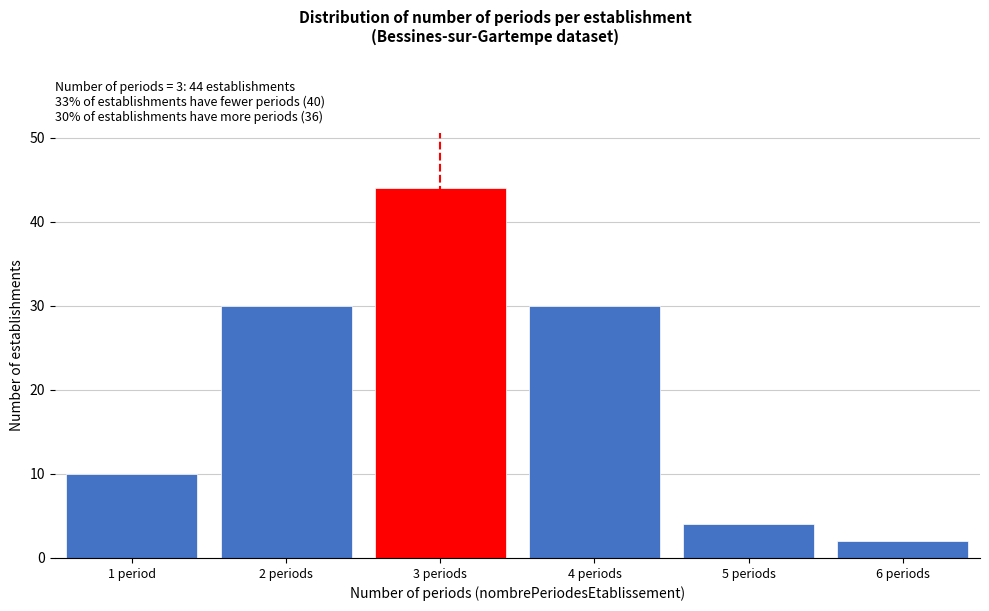

Reading left to right, list all the values displayed in this chart.

10	30	44	30	4	2